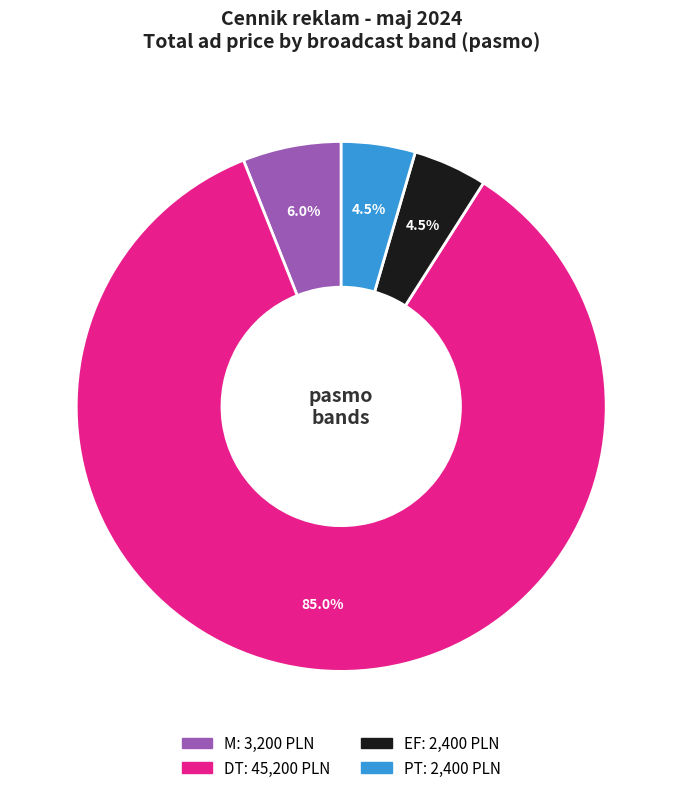

What is the total percentage of DT and M?

91.0%